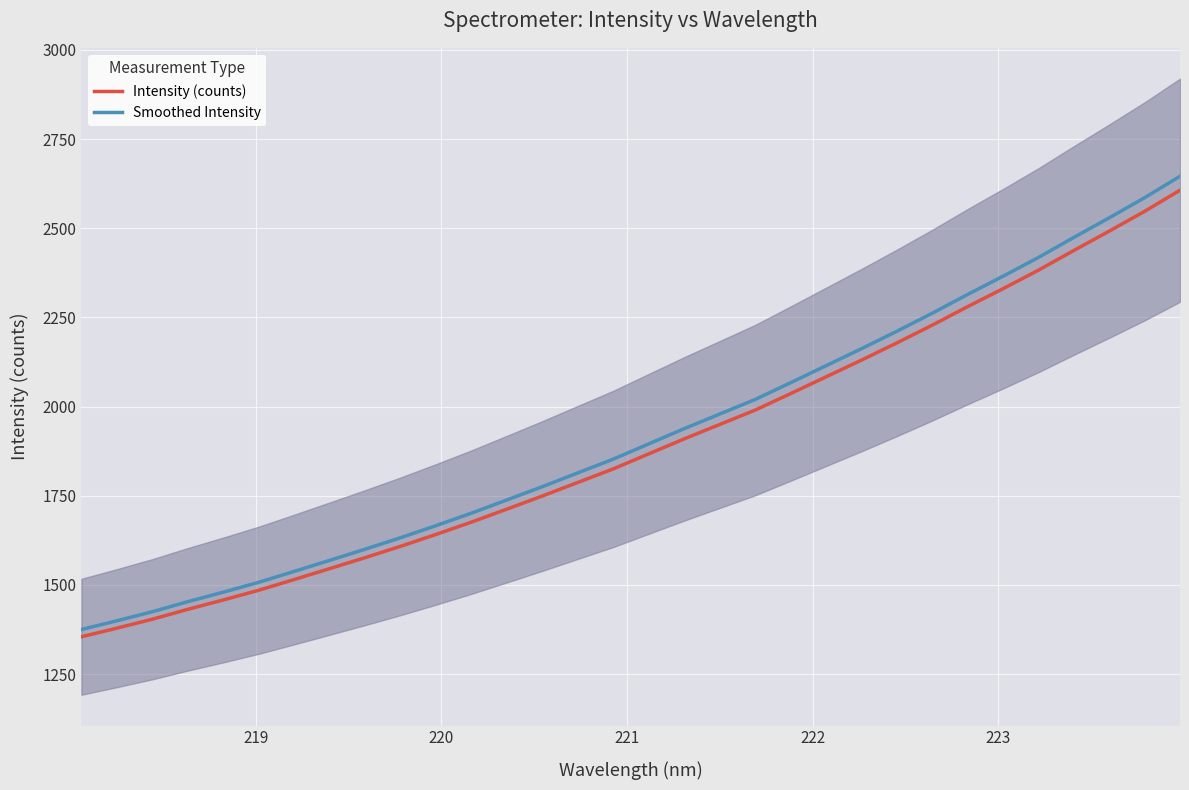

At how many categories does at least one series exceed 1796?

18